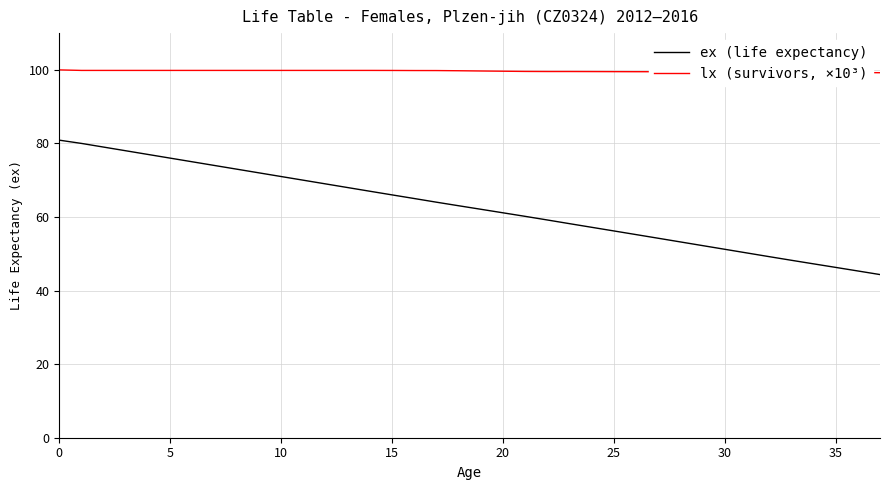

Which series has the widest spread of values?

ex (life expectancy)